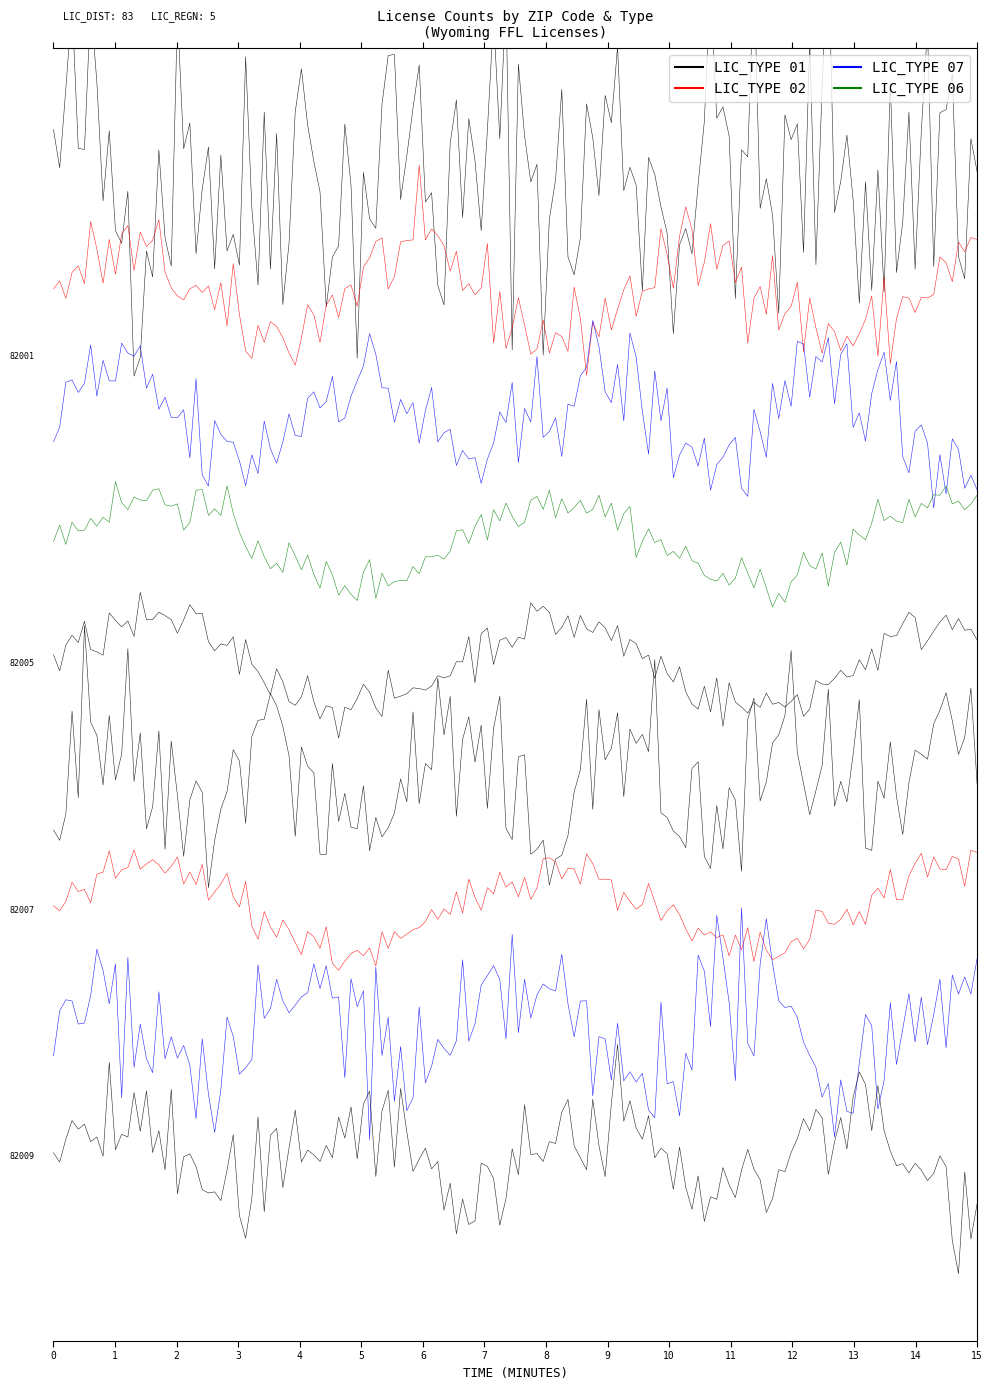

At which category does LIC_TYPE_07 reach its first local peak?

82001